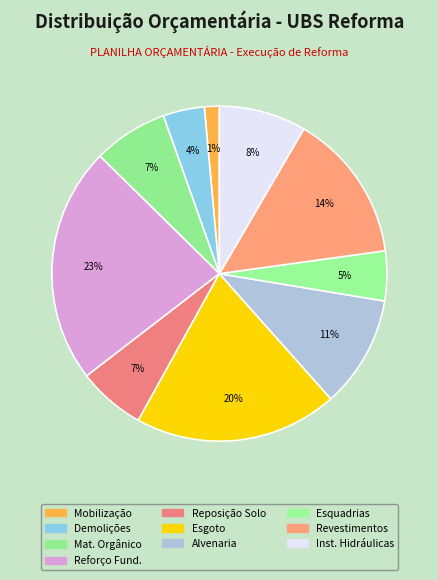

How many segments does this pie chart have?

10